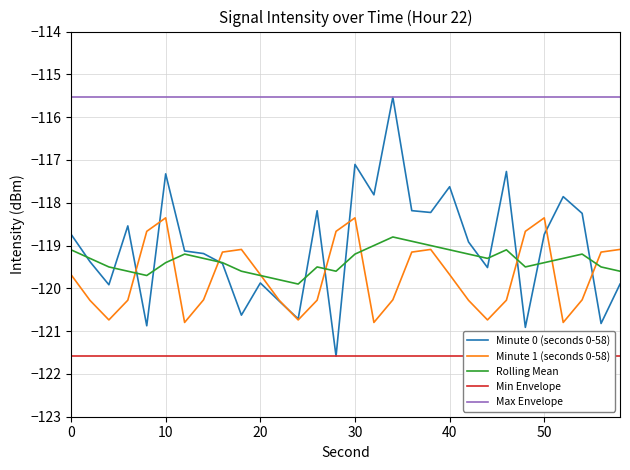

True or false: Max Envelope and Minute 1 (seconds 0-58) intersect in this chart.

False